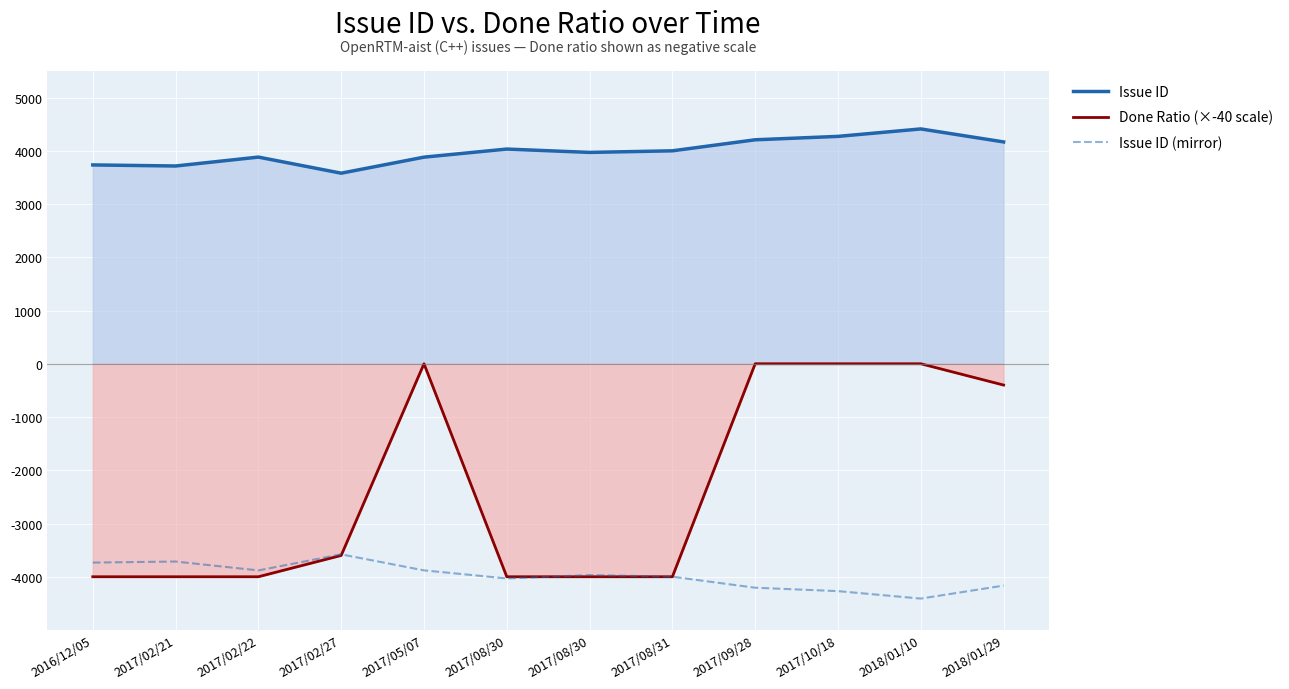

At how many categories does at least one series exceed -2539?

12